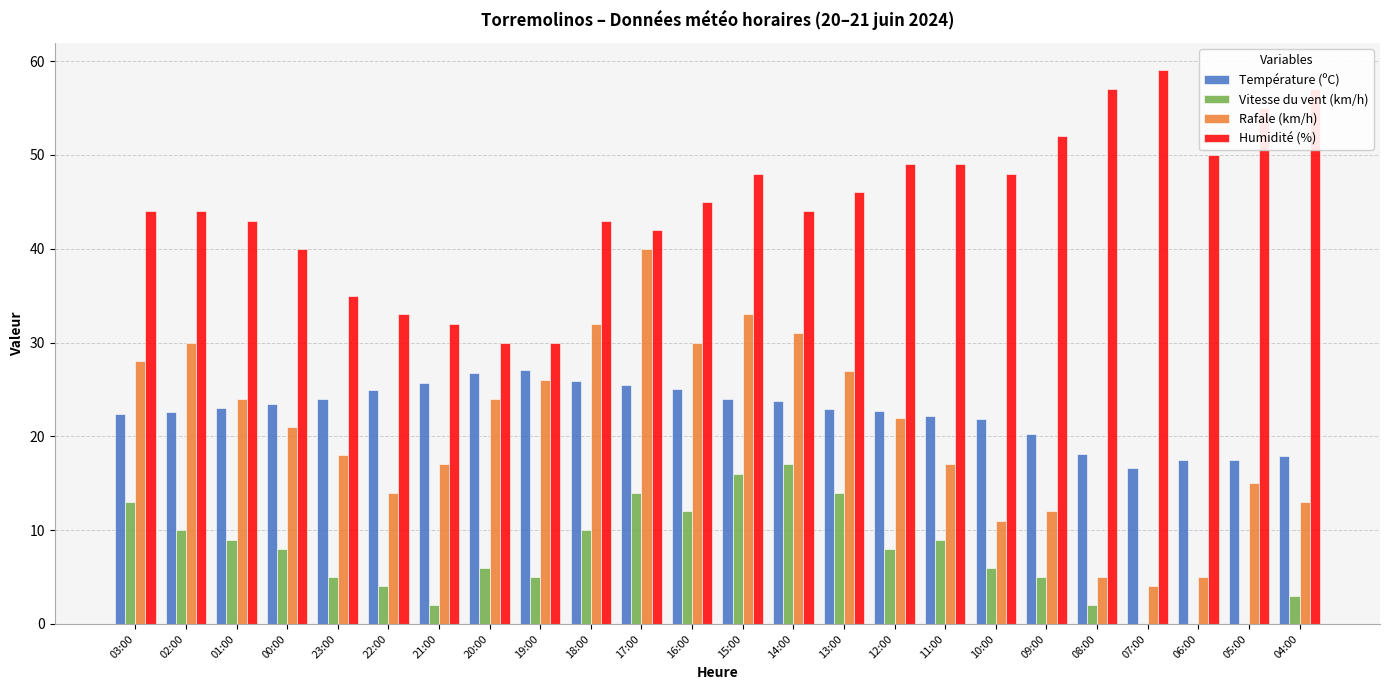

Is it true that Vitesse du vent (km/h) equals 3.0 at 04:00?

True